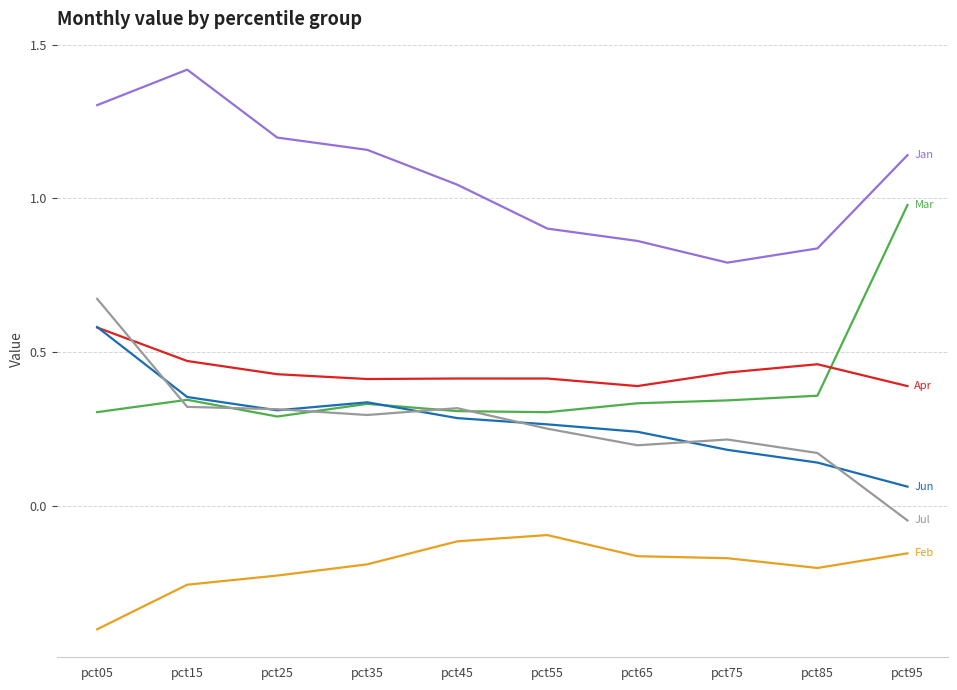

Which label corresponds to the largest value in the chart?

pct15